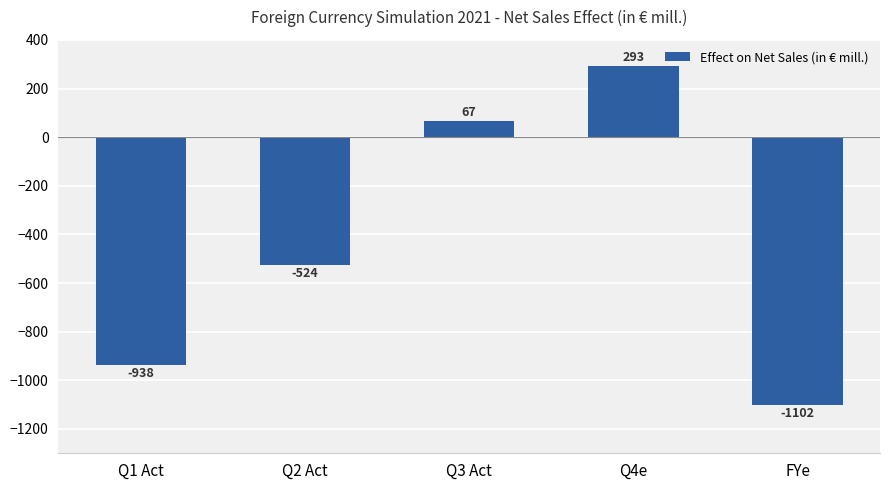

True or false: the data shows 293 at Q4e.

True